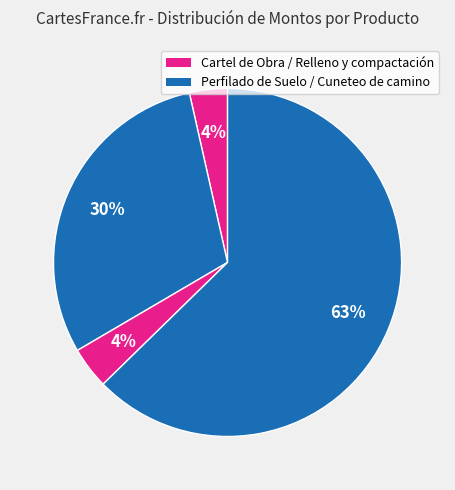

What is the largest slice in the pie chart?

Cuneteo de camino